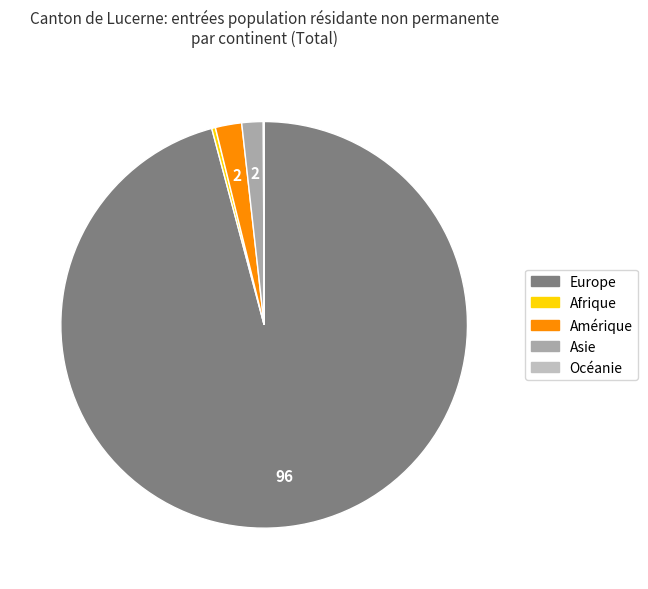

Rank the categories by value from highest to lowest.

Europe, Amérique, Asie, Afrique, Océanie